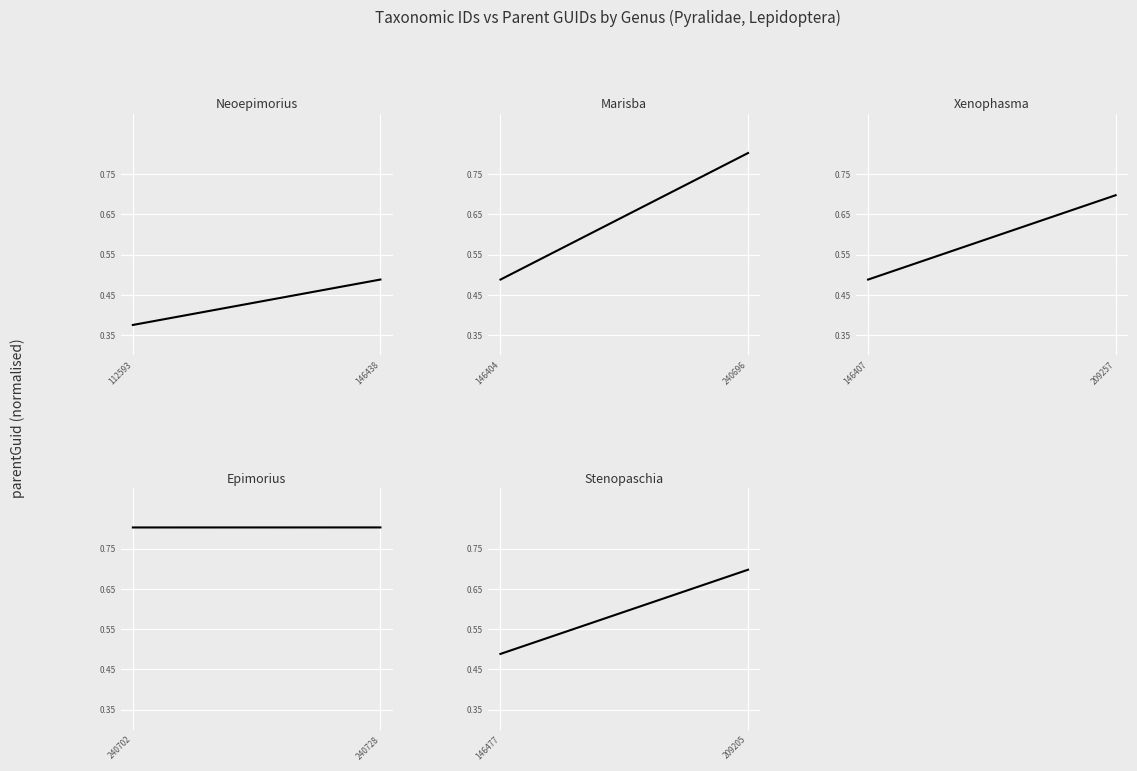

Rank the series by their maximum value, from lowest to highest.

Neoepimorius, Stenopaschia, Xenophasma, Marisba, Epimorius